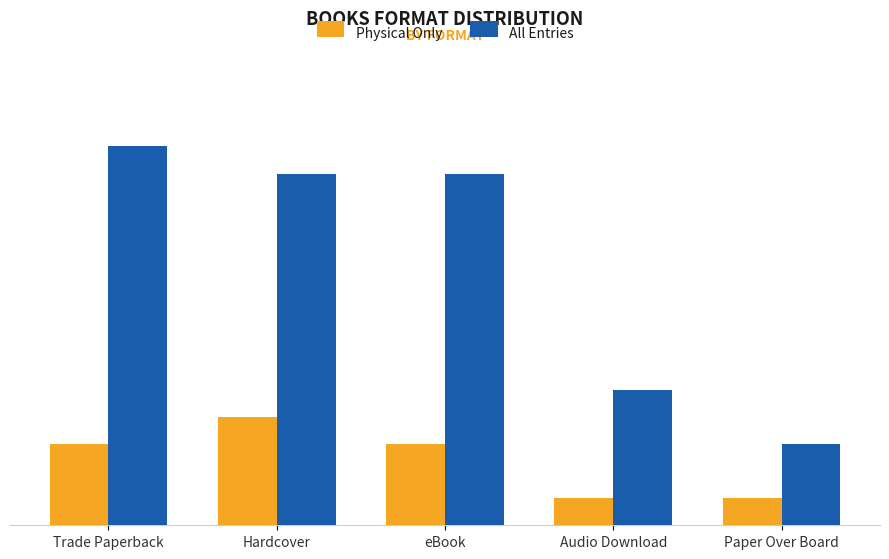

What are all the series names shown in the legend?

Physical Only, All Entries